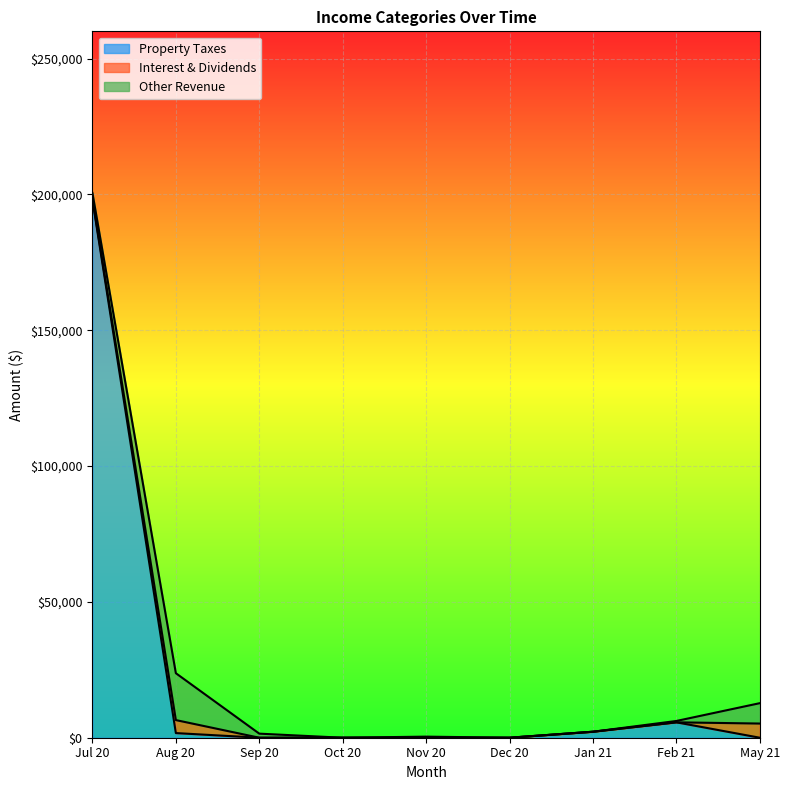

At which category is the sum across all series the highest?

Jul 20